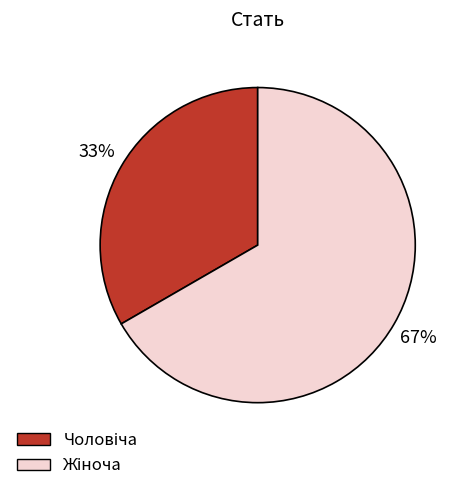

Is there a majority slice in this chart?

Yes